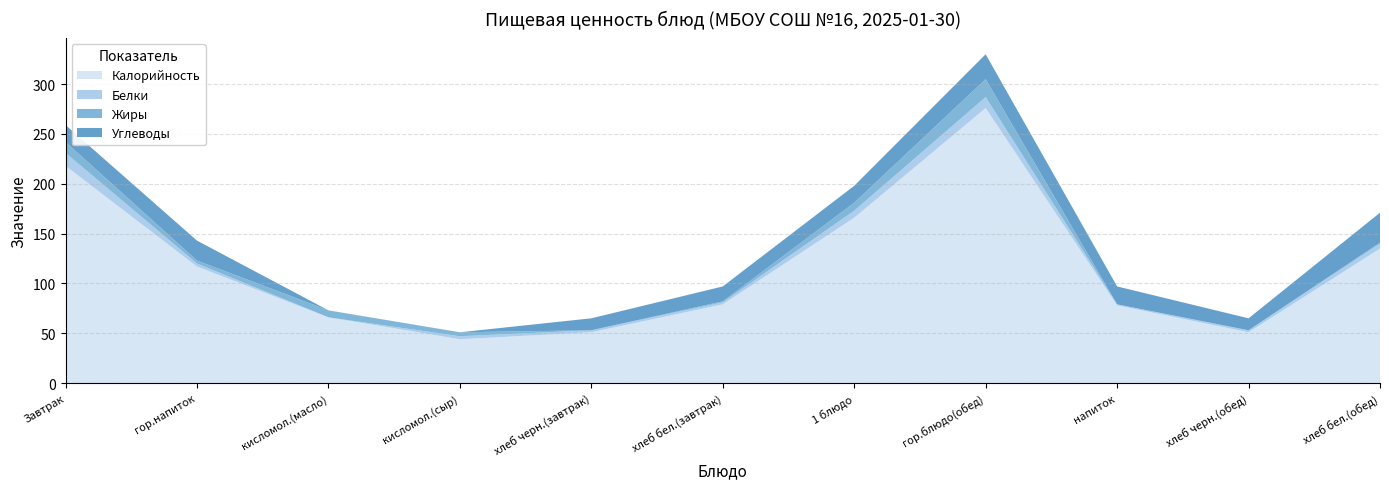

Reading left to right, transcribe all the data shown in this chart.

Калорийность: 218	117	66	44	51	79	166	276	78	51	135
Белки: 13	3	0	3	2	2	7	11	1	2	5
Жиры: 11	3	7	4	0	1	8	18	0	0	1
Углеводы: 17	20	0	0	12	15	17	25	18	12	30